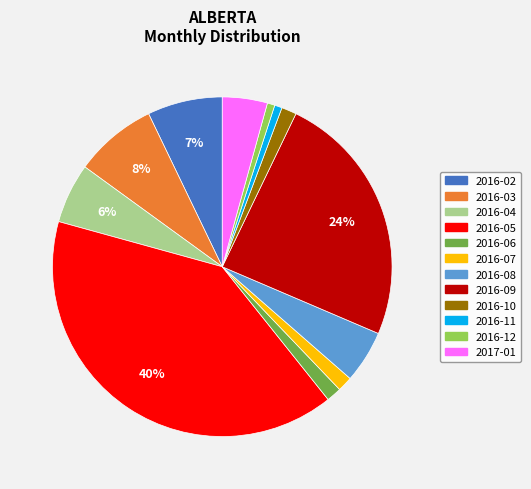

Between 2016-02 and 2016-08, which is larger?

2016-02